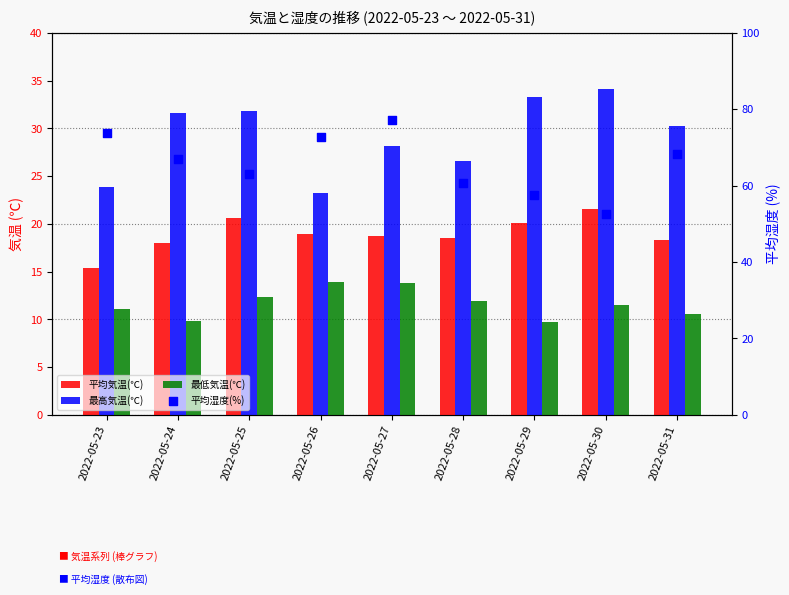

At which category is the sum across all series the highest?

2022-05-27